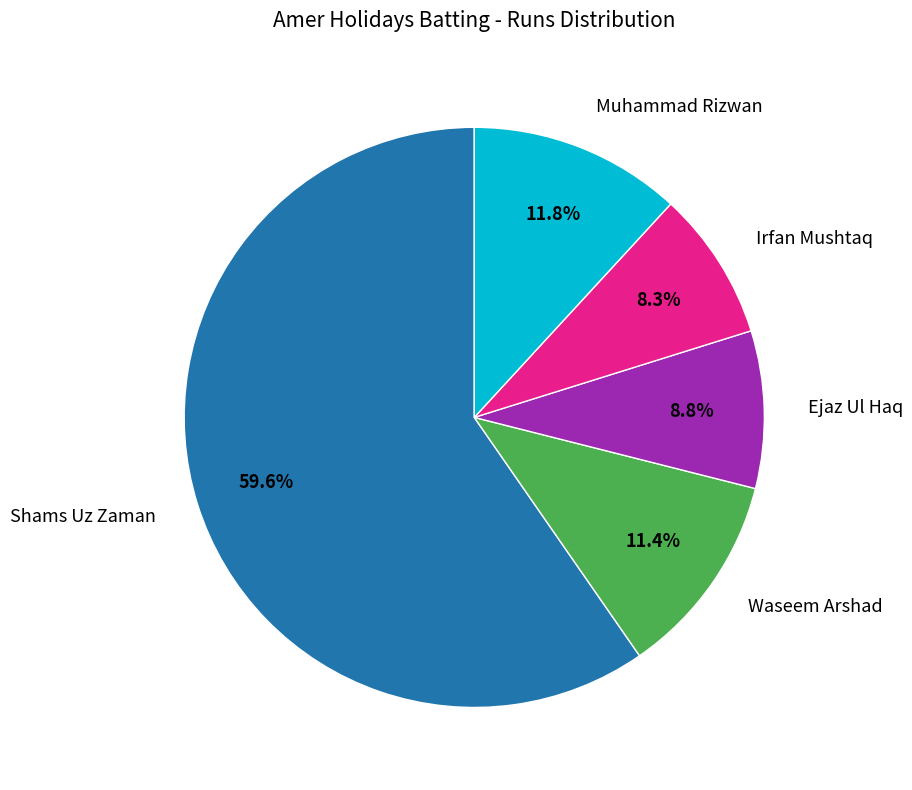

Rank the categories by value from highest to lowest.

Shams Uz Zaman, Muhammad Rizwan, Waseem Arshad, Ejaz Ul Haq, Irfan Mushtaq